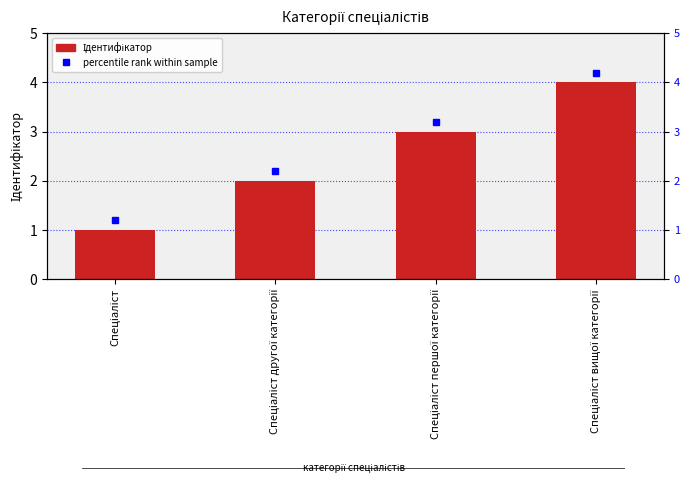

What is the minimum value shown in the chart?

1